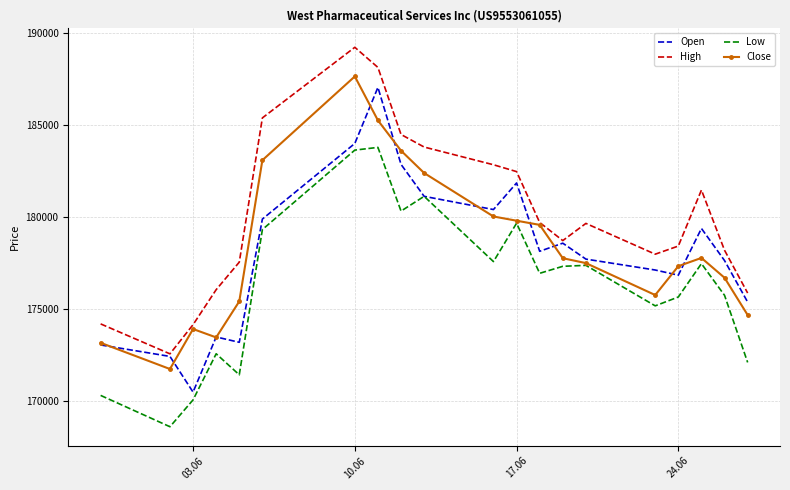

Which series has the largest total across all categories?

High